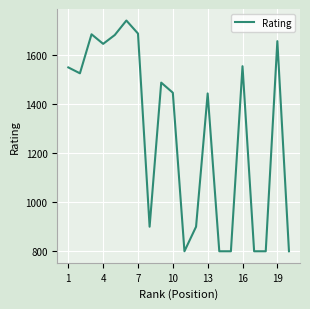

What is the sum of all values?

25697